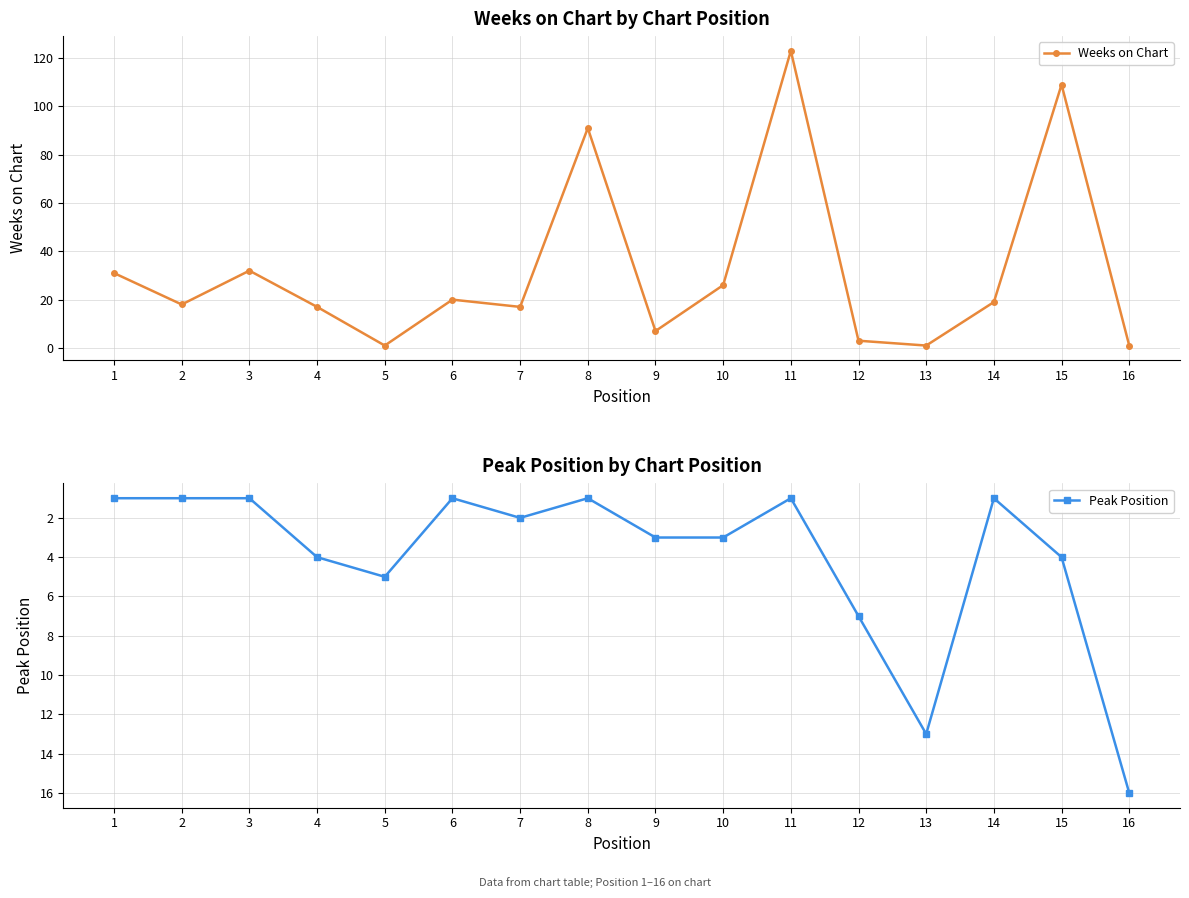

True or false: Peak Position has a value of 26 at 16.

False